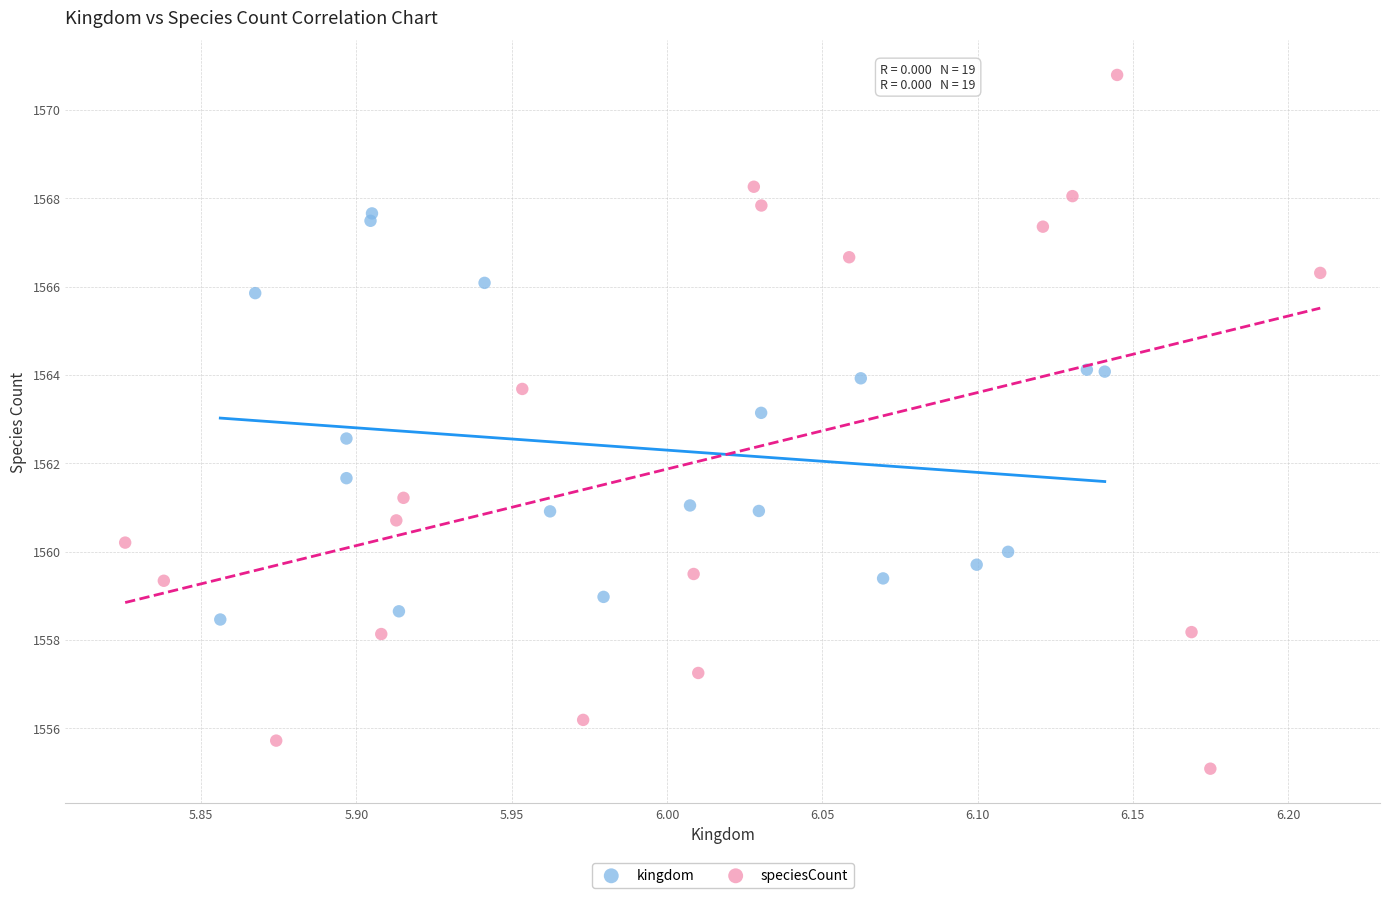

Which series reaches the maximum Y coordinate?

speciesCount